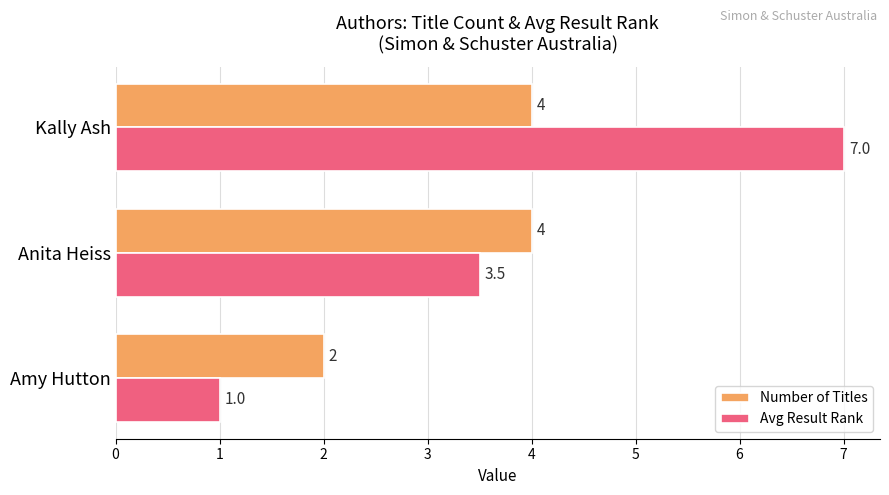

Rank the series by their average value, from highest to lowest.

Avg Result Rank, Number of Titles